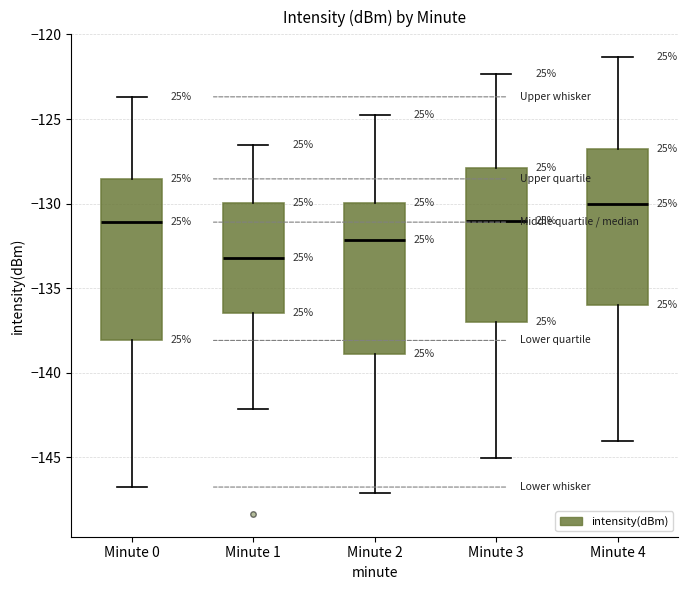

Reading left to right, read every box against the y-axis: the position of its median line, the range the box covers, and the ends of its whiskers. The values are not printed on the chart, so give them approximately, as read against the axis.

Minute 0: median -131.0, box -138.0 to -128.5, whiskers -146.5 to -123.5
Minute 1: median -133.0, box -136.5 to -130.0, whiskers -142.0 to -126.5
Minute 2: median -132.0, box -139.0 to -130.0, whiskers -147.0 to -125.0
Minute 3: median -131.0, box -137.0 to -128.0, whiskers -145.0 to -122.5
Minute 4: median -130.0, box -136.0 to -127.0, whiskers -144.0 to -121.5